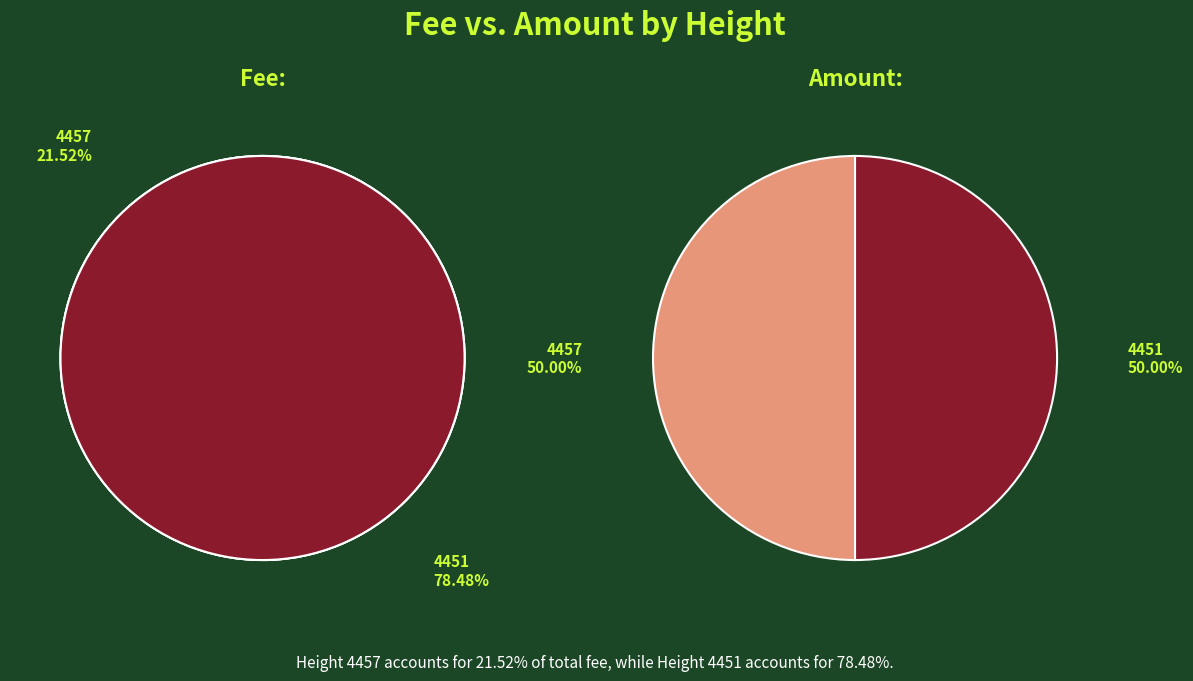

What percentage is the 4451 slice, to the nearest percent?

78%